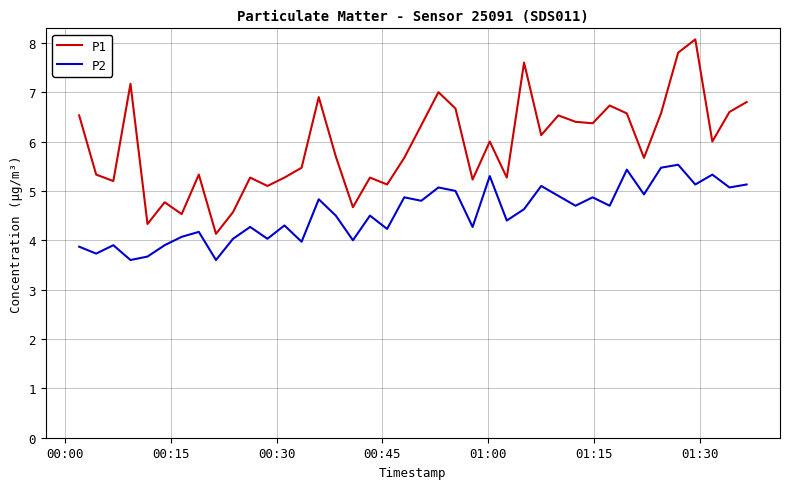

What is the minimum value for P2?

3.6